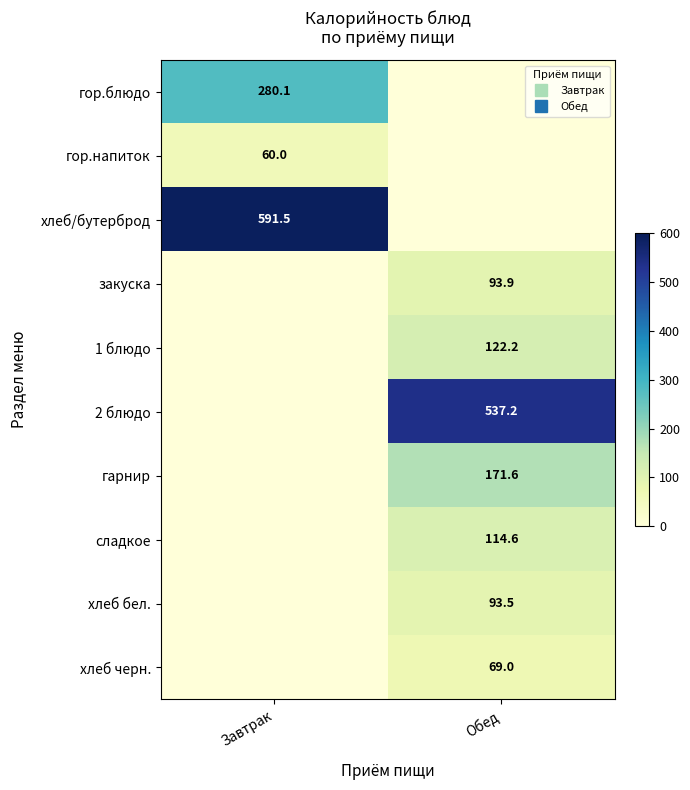

The гарнир series shows 171.6 at Обед. True or false?

True